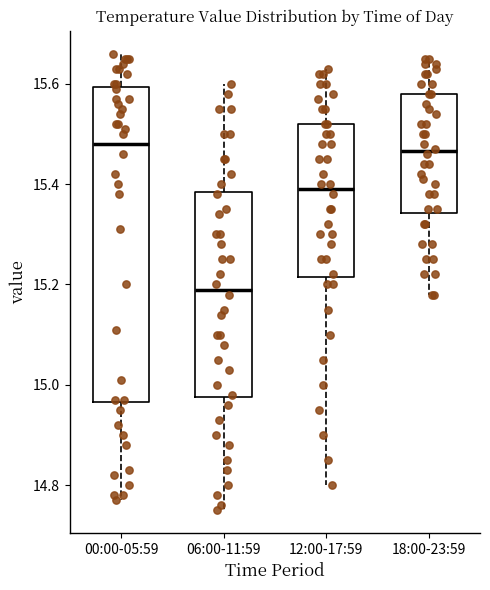

Reading left to right, read every box against the y-axis: the position of its median line, the range the box covers, and the ends of its whiskers. The values are not printed on the chart, so give them approximately, as read against the axis.

00:00-05:59: median 15.48, box 14.96 to 15.60, whiskers 14.78 to 15.66
06:00-11:59: median 15.20, box 14.98 to 15.38, whiskers 14.76 to 15.60
12:00-17:59: median 15.40, box 15.22 to 15.52, whiskers 14.80 to 15.64
18:00-23:59: median 15.46, box 15.34 to 15.58, whiskers 15.18 to 15.66